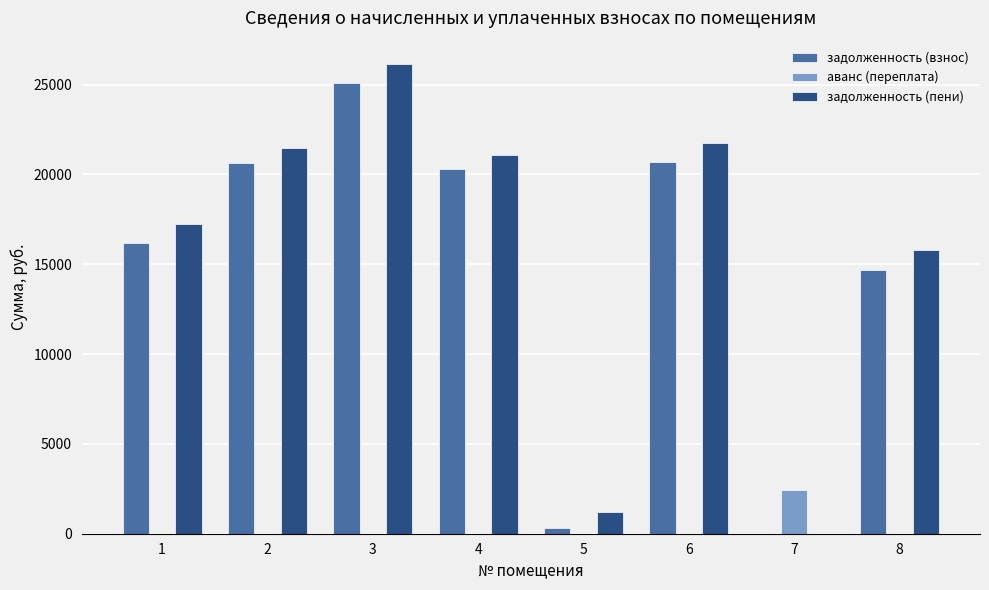

Which series has the largest total across all categories?

задолженность (пени)